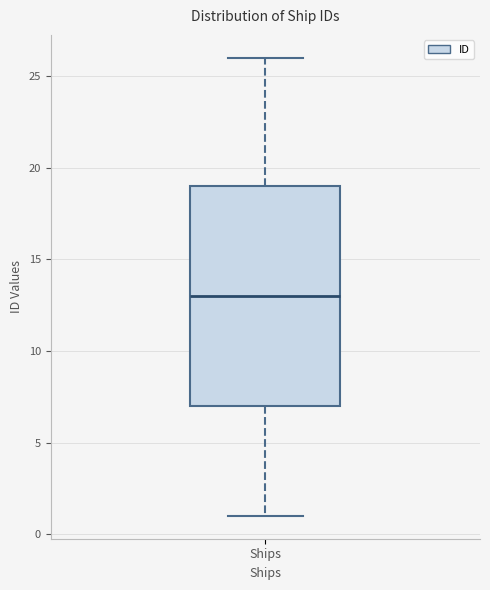

Where is the upper edge of the box for Ships on the y-axis? The values are not printed on the chart, so give them approximately, as read against the axis.

19